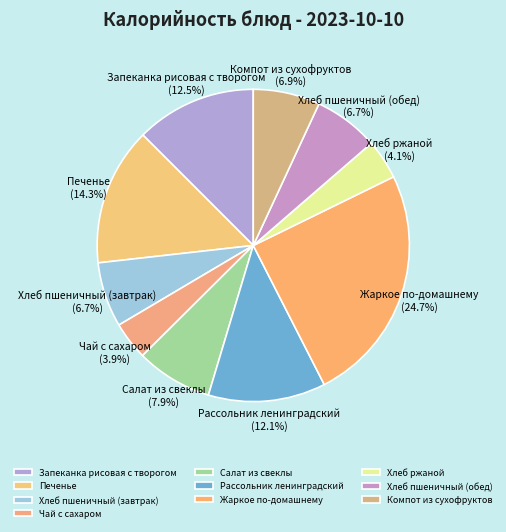

Count the number of slices in the pie.

10